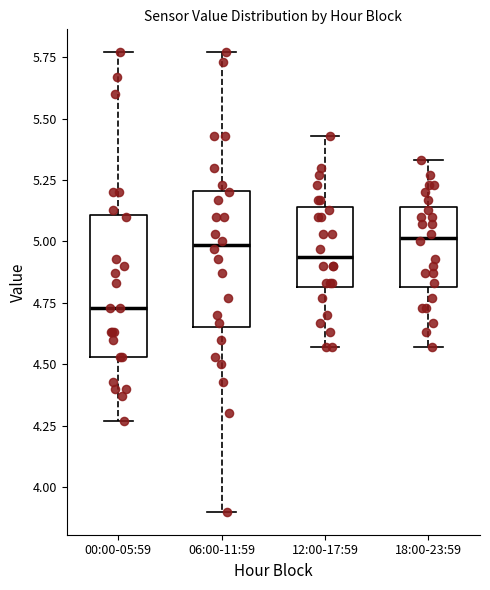

Which box has the lowest median line?

00:00-05:59